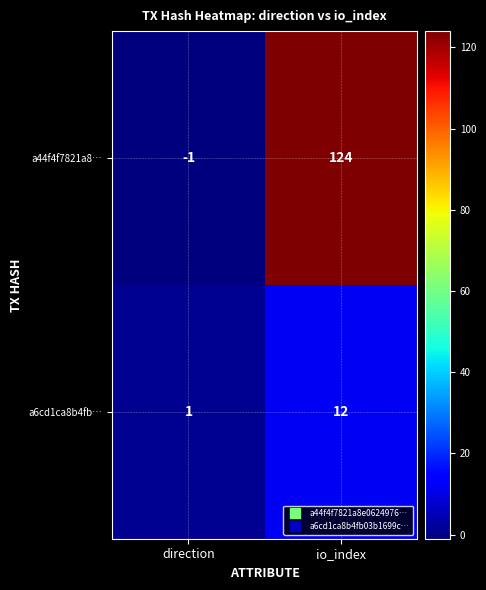

List the series in order of their overall mean, highest first.

a44f4f7821a8…, a6cd1ca8b4fb…